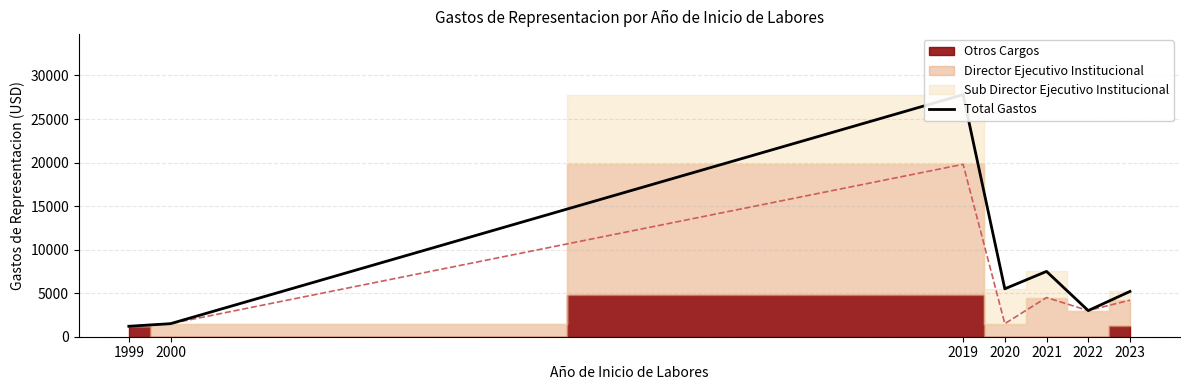

The value at 2023 is 5200. True or false?

True